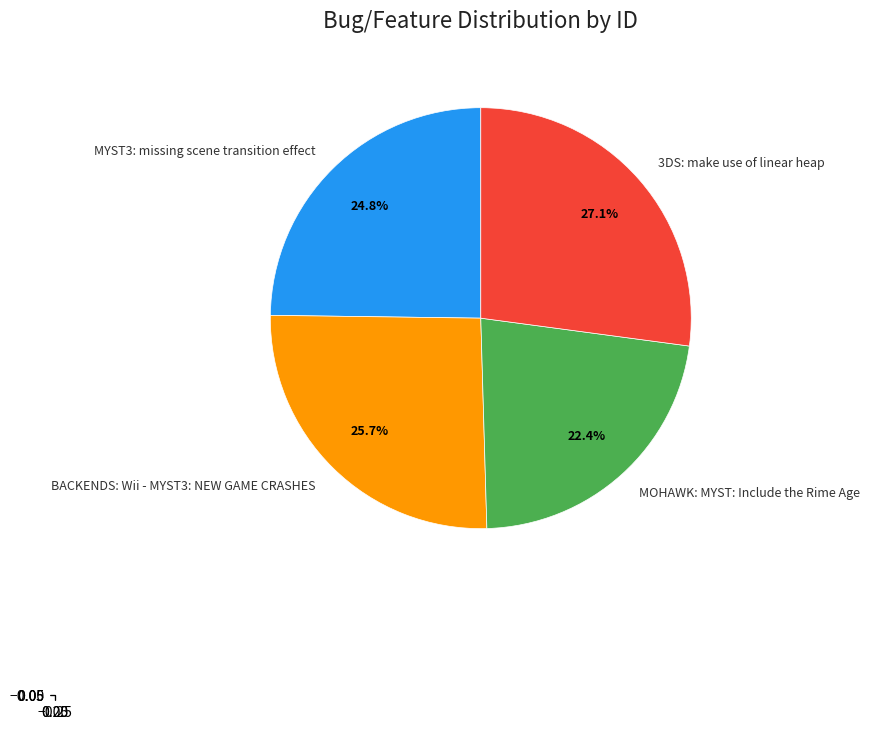

Between MOHAWK: MYST: Include the Rime Age and MYST3: missing scene transition effect, which is larger?

MYST3: missing scene transition effect